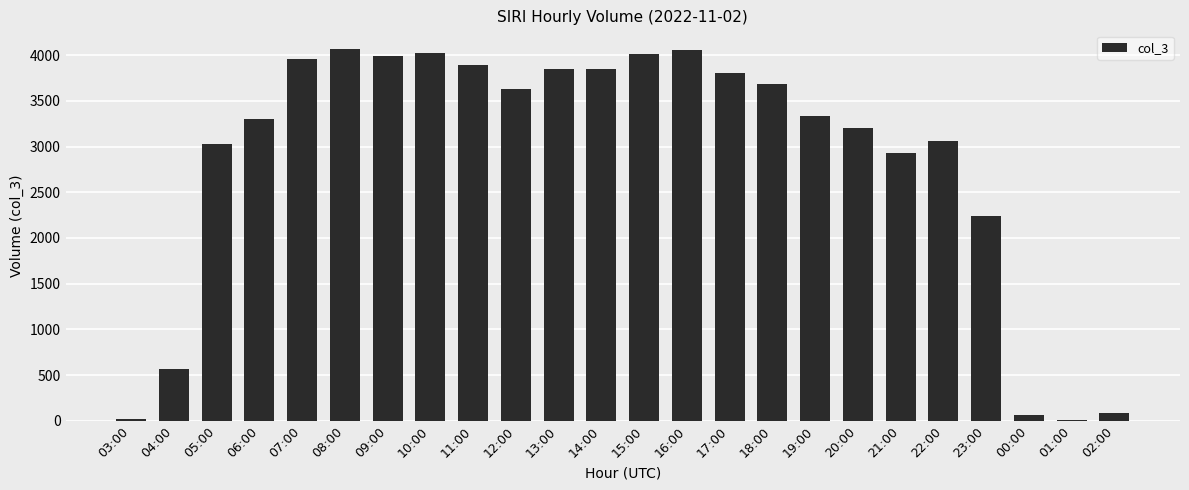

What is the sum of all values?

68693